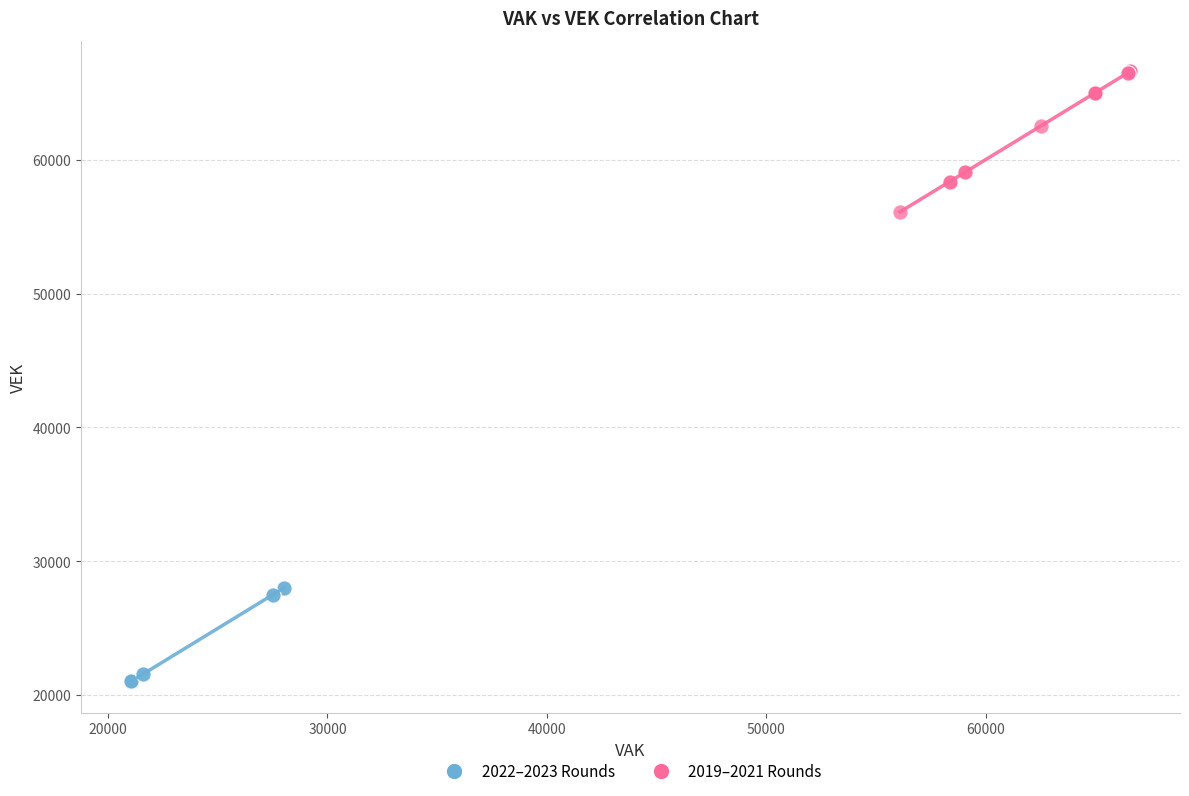

What are all the series names shown in the legend?

2022–2023 Rounds, 2019–2021 Rounds